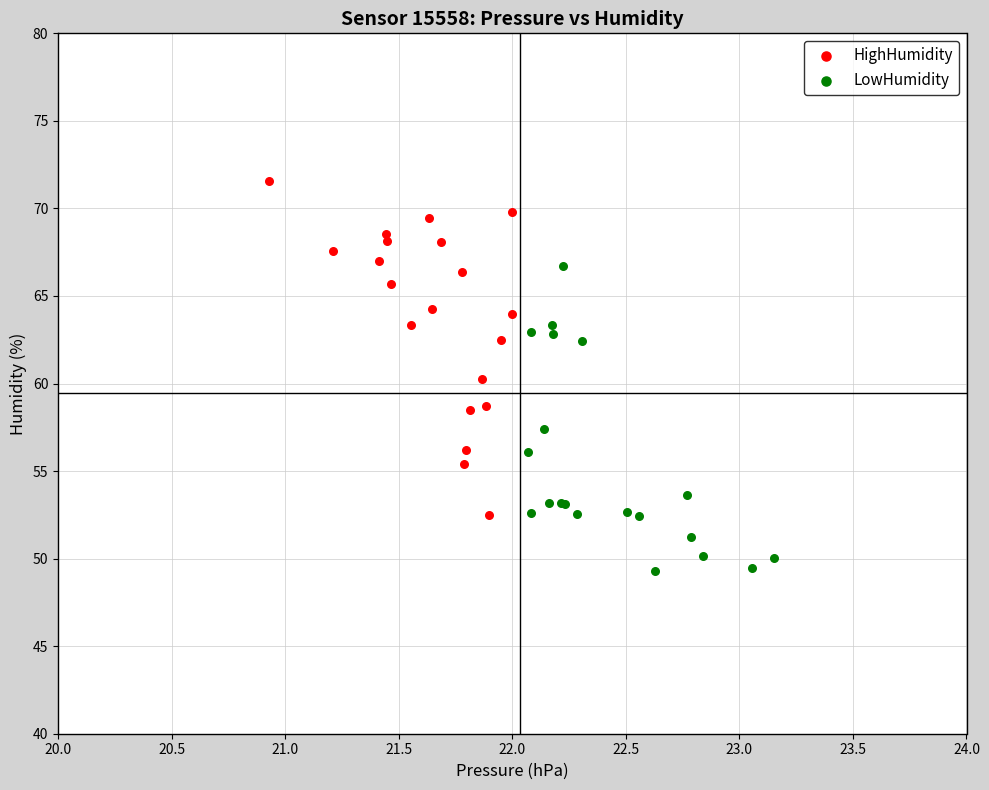

Which series contains the highest Y value?

HighHumidity